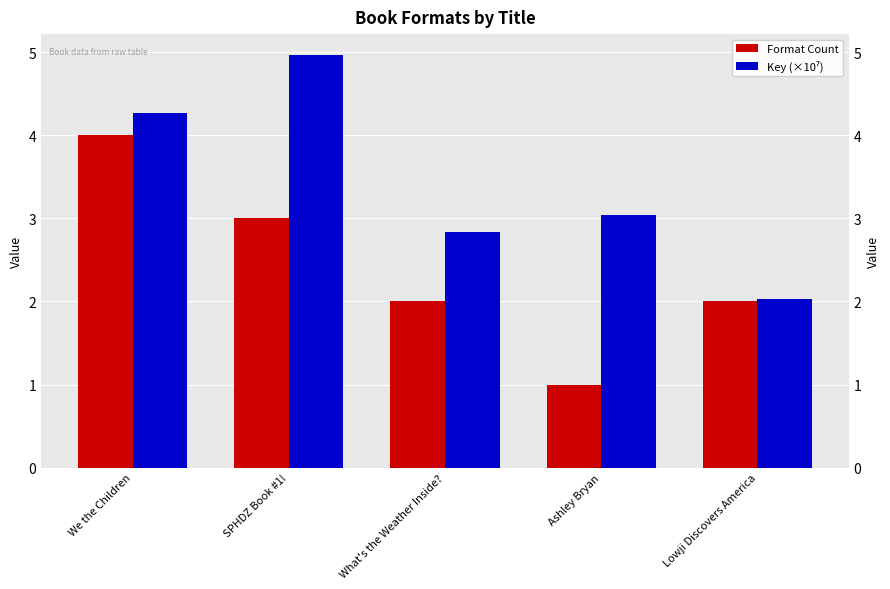

What is the label of the 2nd bar from the right?

Ashley Bryan